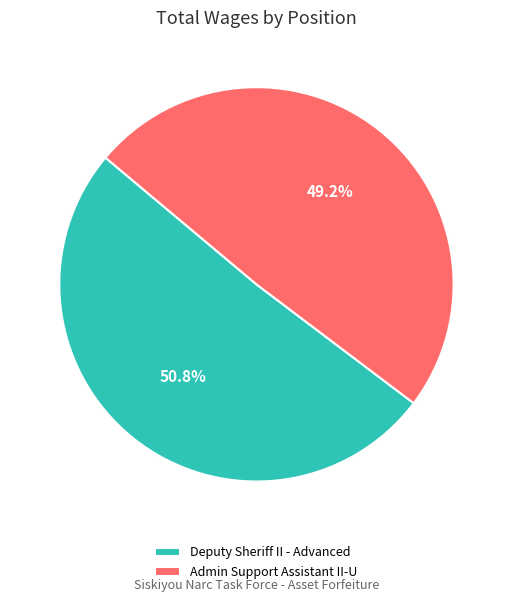

Do Deputy Sheriff II - Advanced and Admin Support Assistant II-U together represent more than half of the pie?

Yes